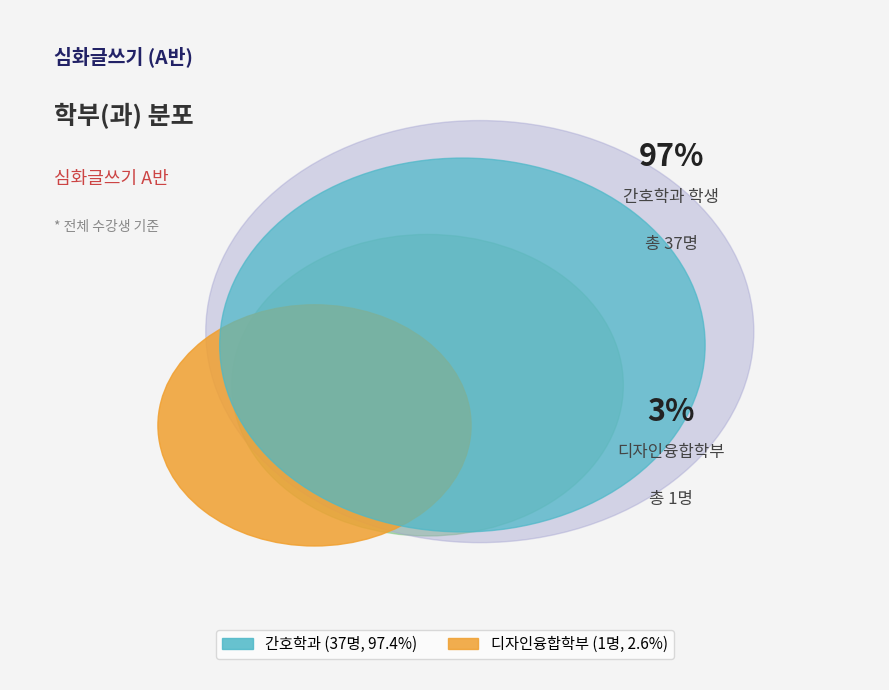

How many segments does this pie chart have?

2